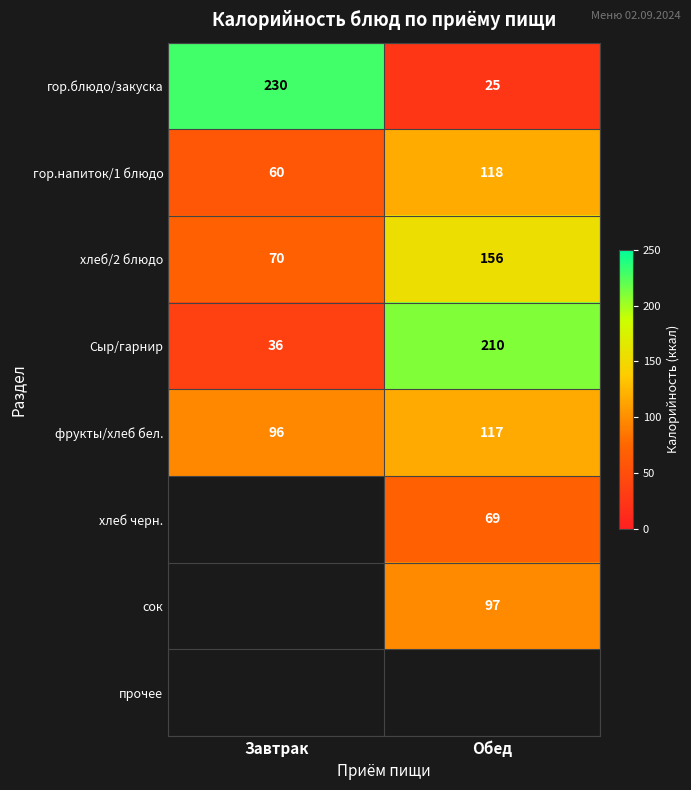

What is the maximum value shown in the chart?

230.0